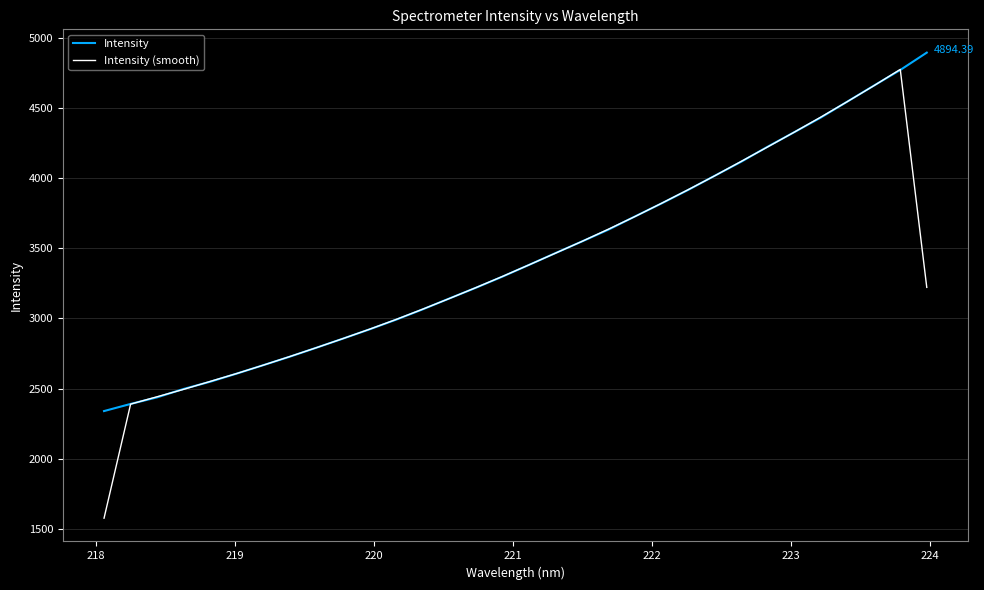

Which series has the widest spread of values?

Intensity (smooth)